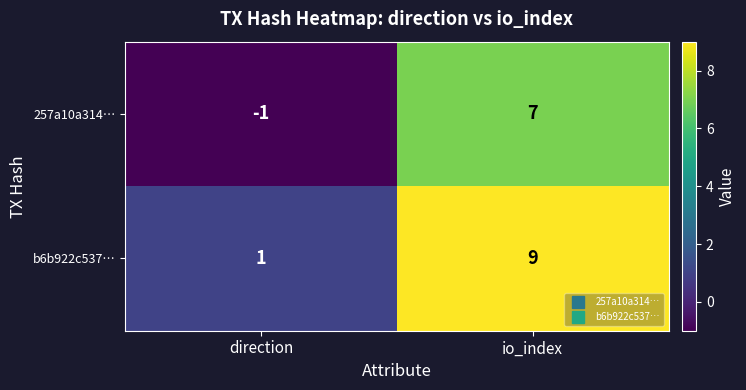

What is the difference between the maximum and minimum values in the b6b922c537… series?

8